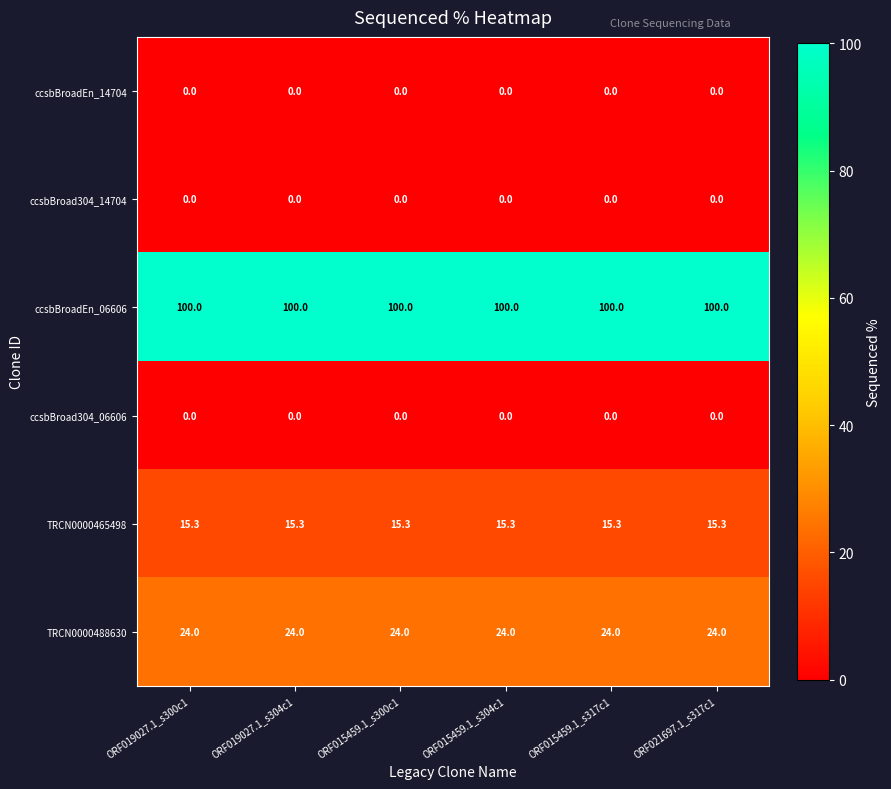

What is the spread (max minus min) of values at ORF019027.1_s300c1?

100.0